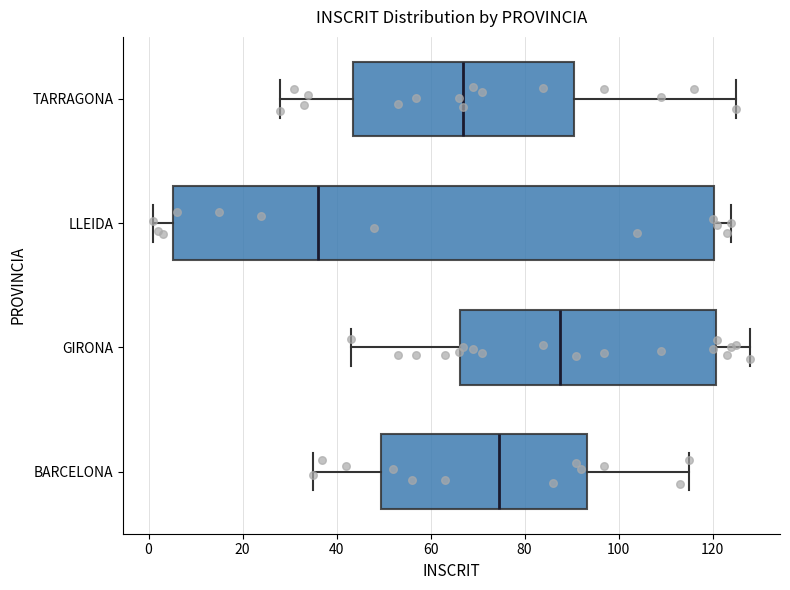

Comparing the boxes themselves (not the whiskers), which one is the widest?

LLEIDA